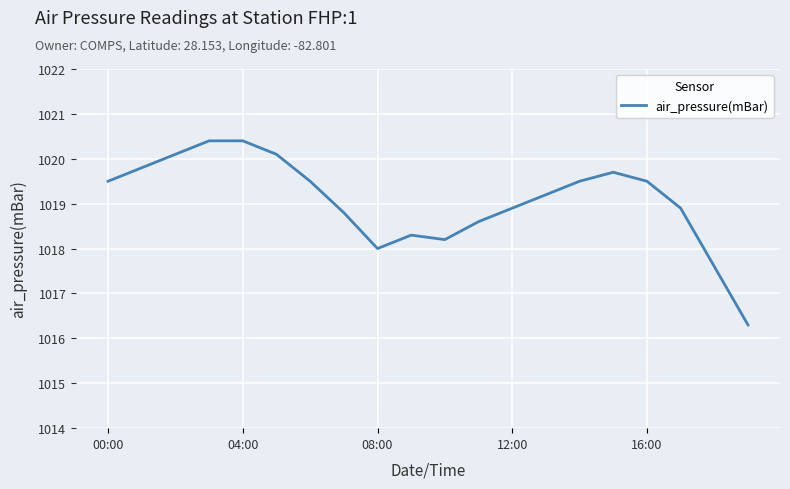

Does the chart display data point markers on the line(s)?

No